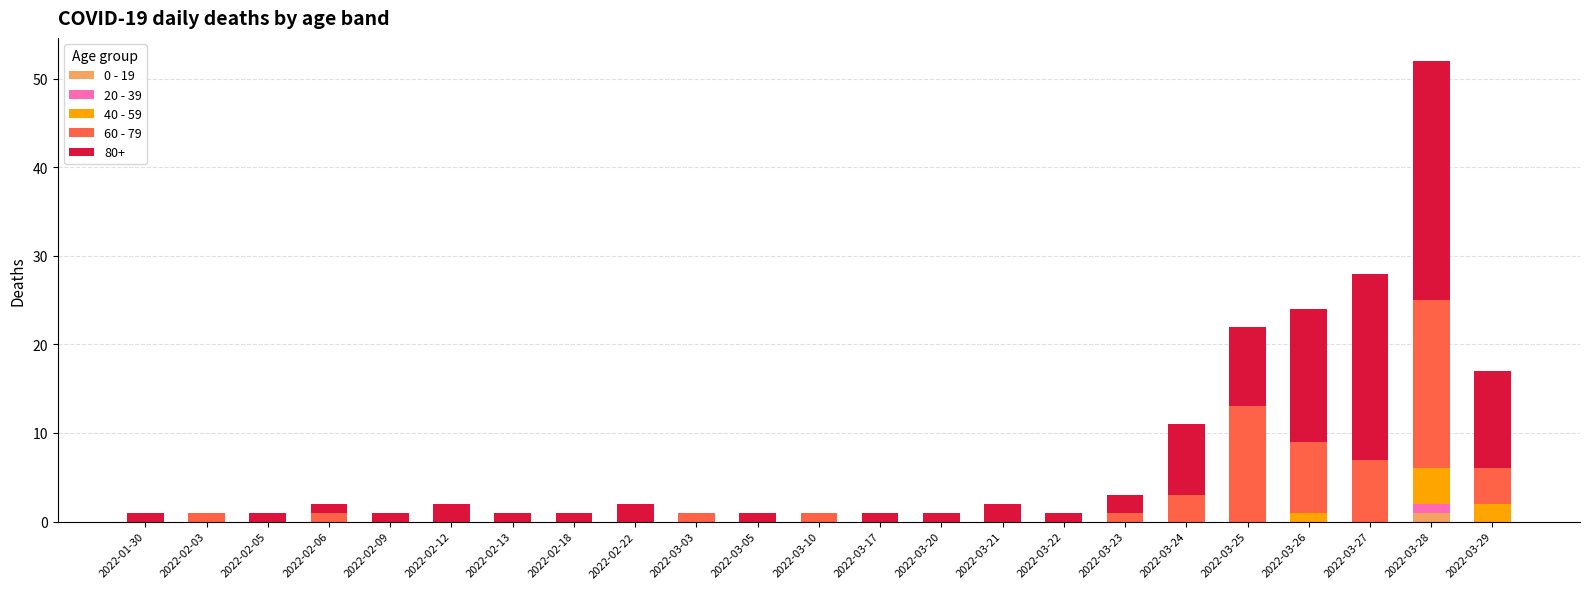

At which category is the sum across all series the highest?

2022-03-28